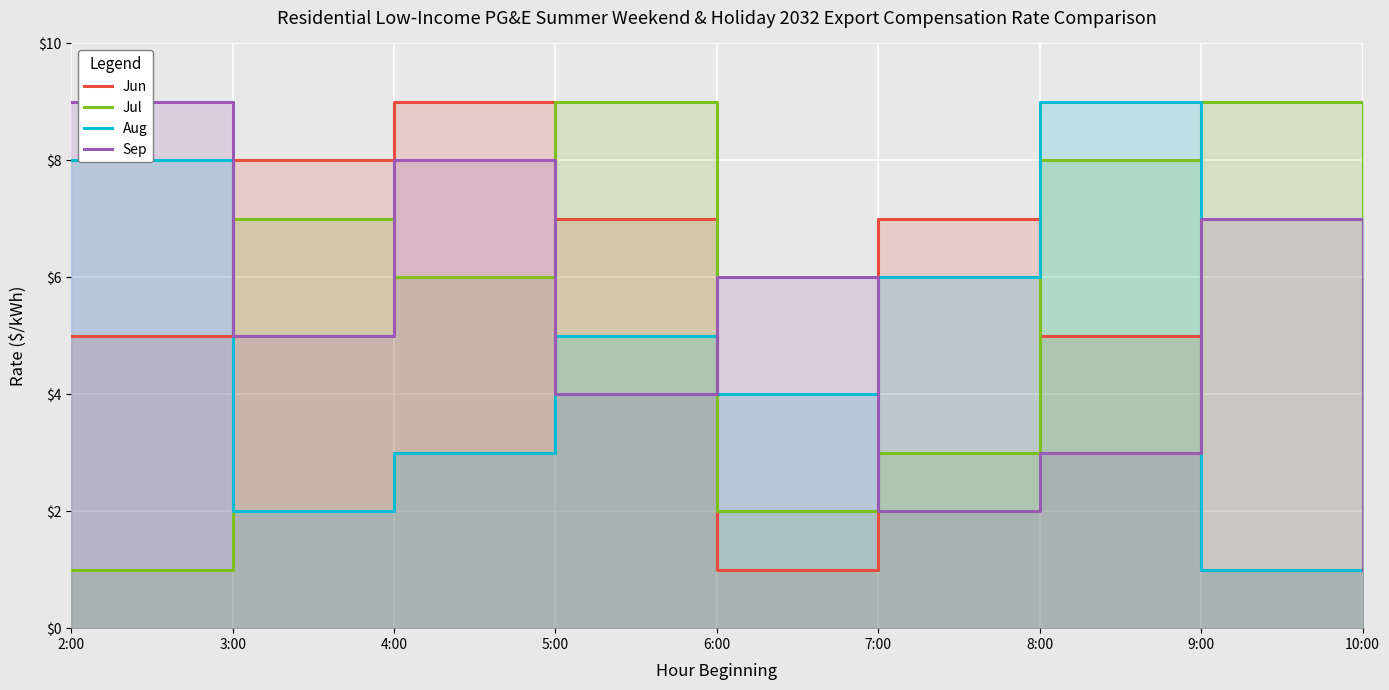

At which category is the sum across all series the highest?

4:00